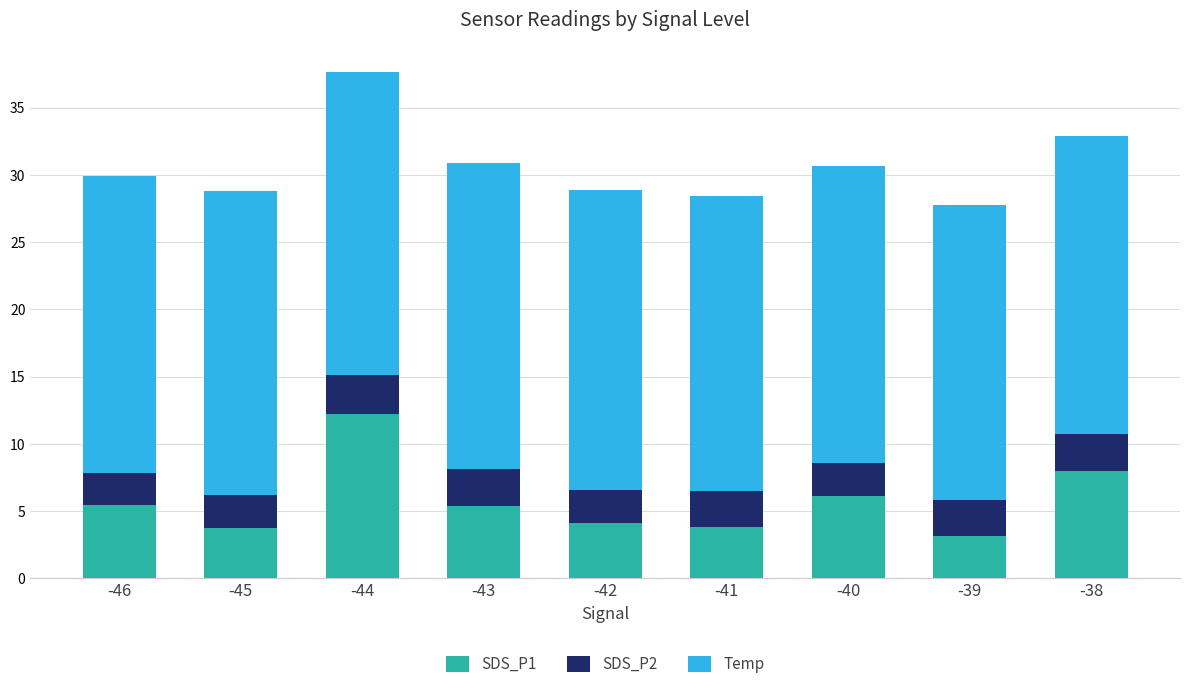

What is the sum of the SDS_P1 values at -39 and -41?

7.0